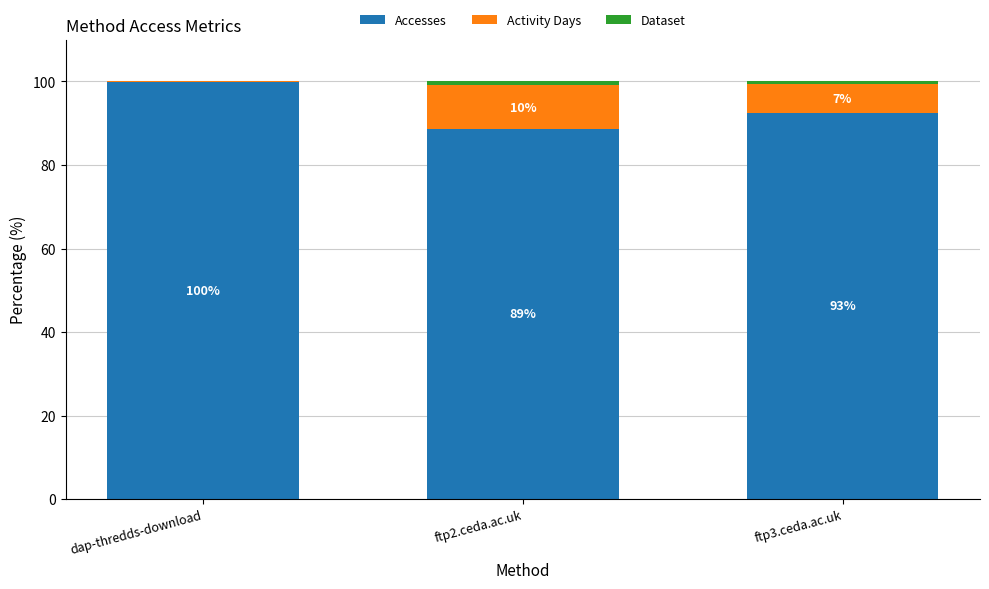

True or false: Accesses has a value of 99.8 at dap-thredds-download.

True